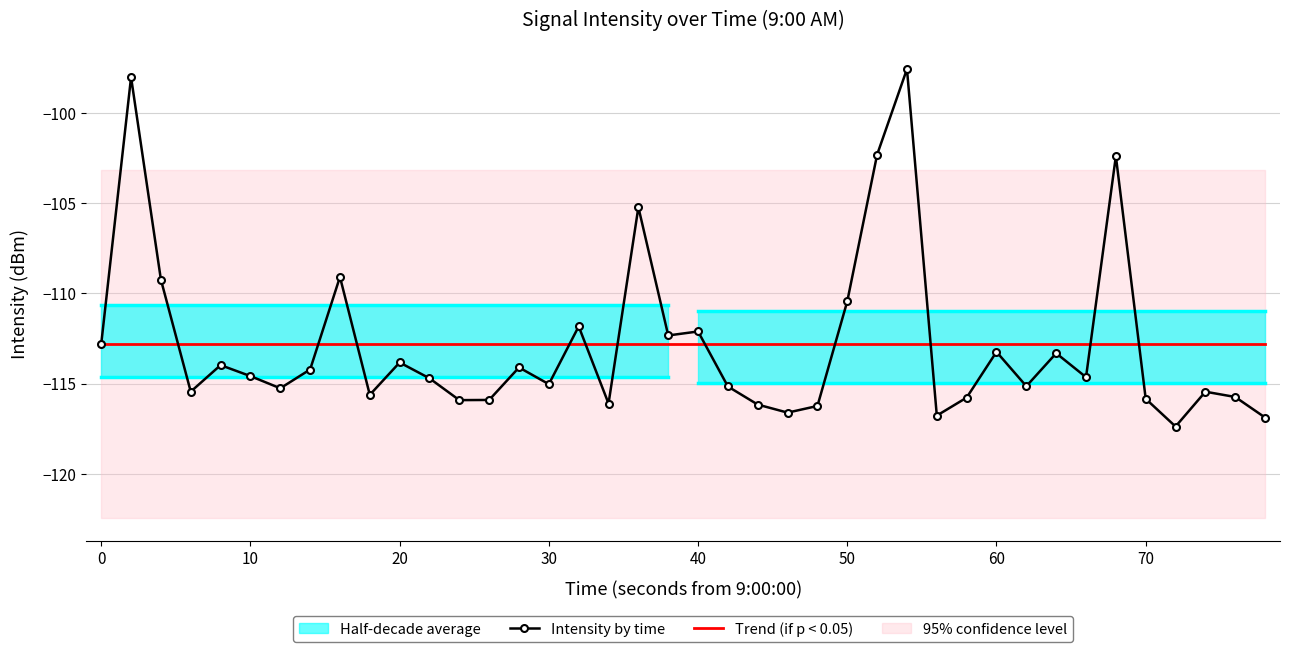

At which label does Intensity by time first exceed -114?

0